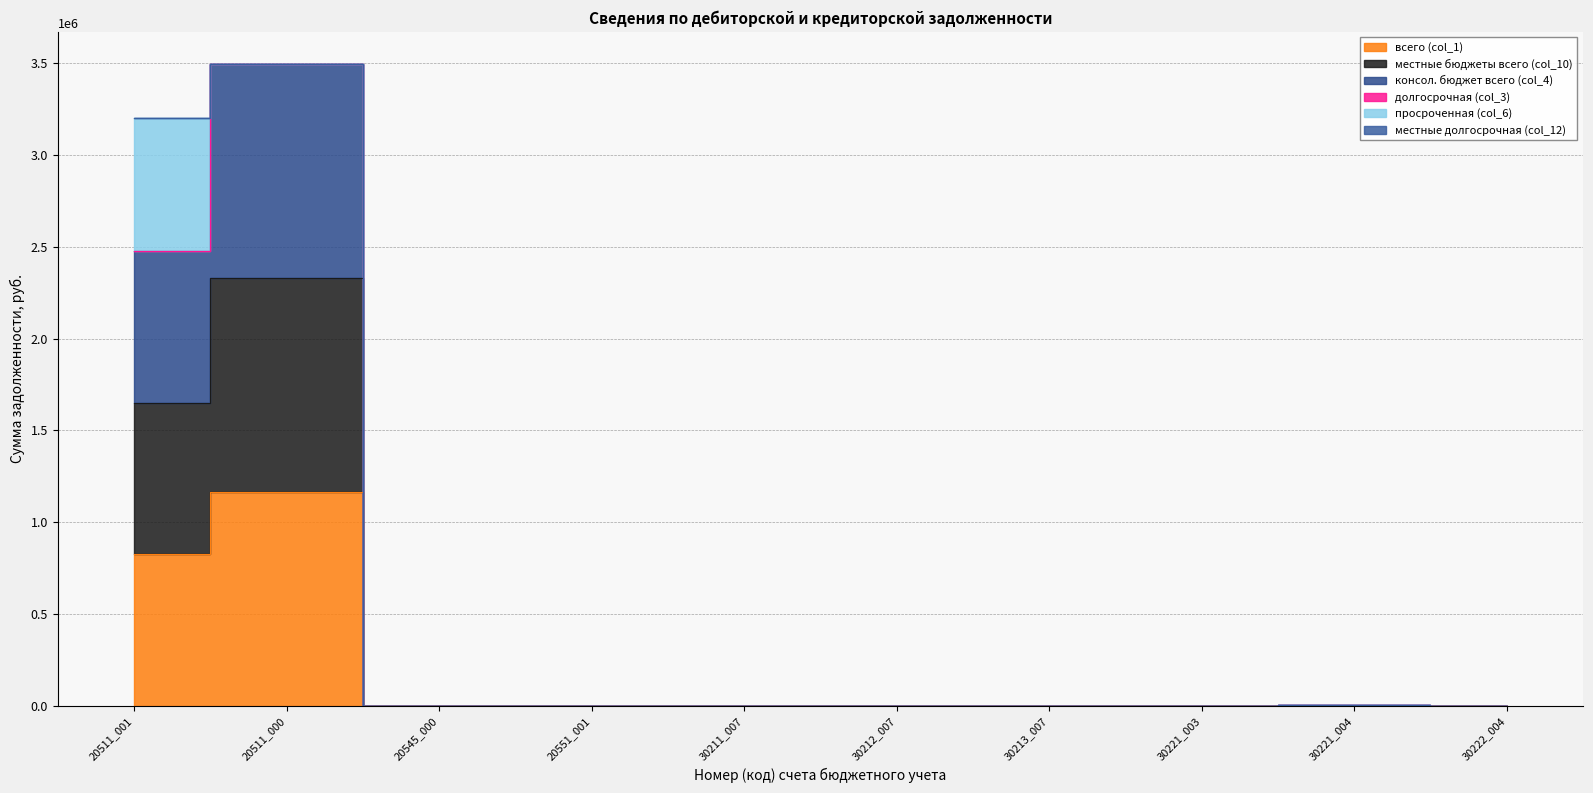

Is the value of консол. бюджет всего (col_4) at 30221_003 greater than the value of всего (col_1) at 20551_001?

No